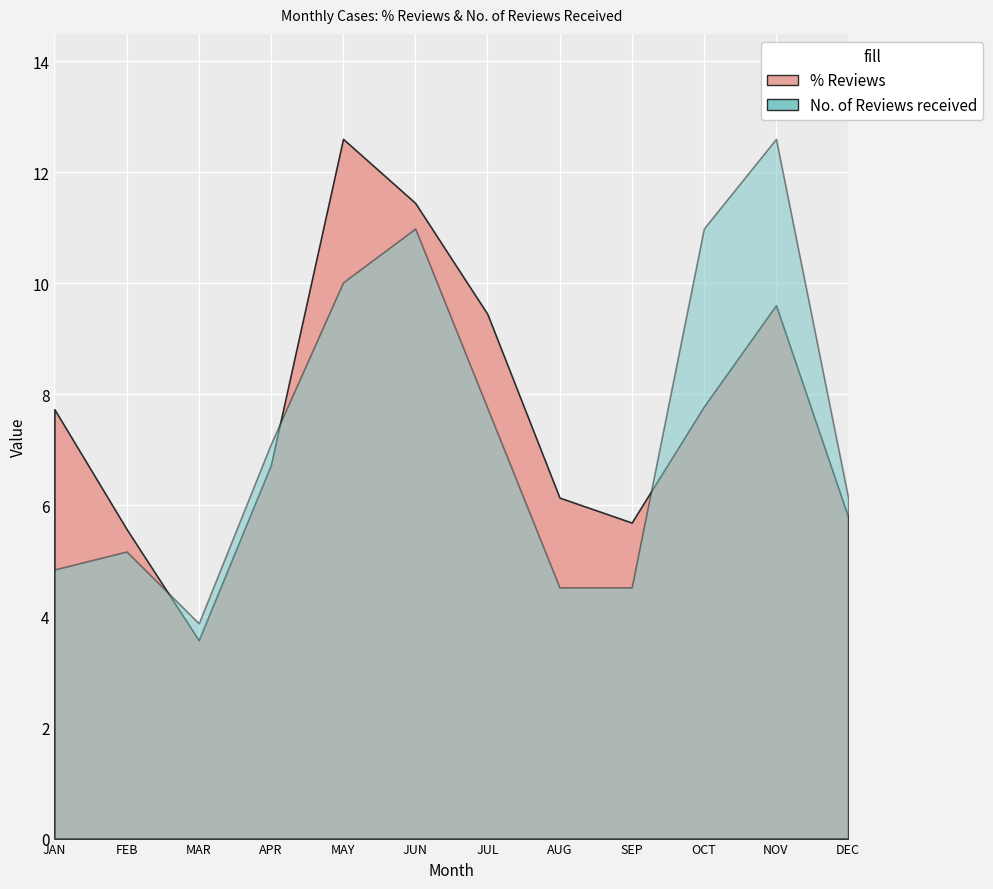

True or false: % Reviews has a value of 3.8 at FEBRUARY.

False